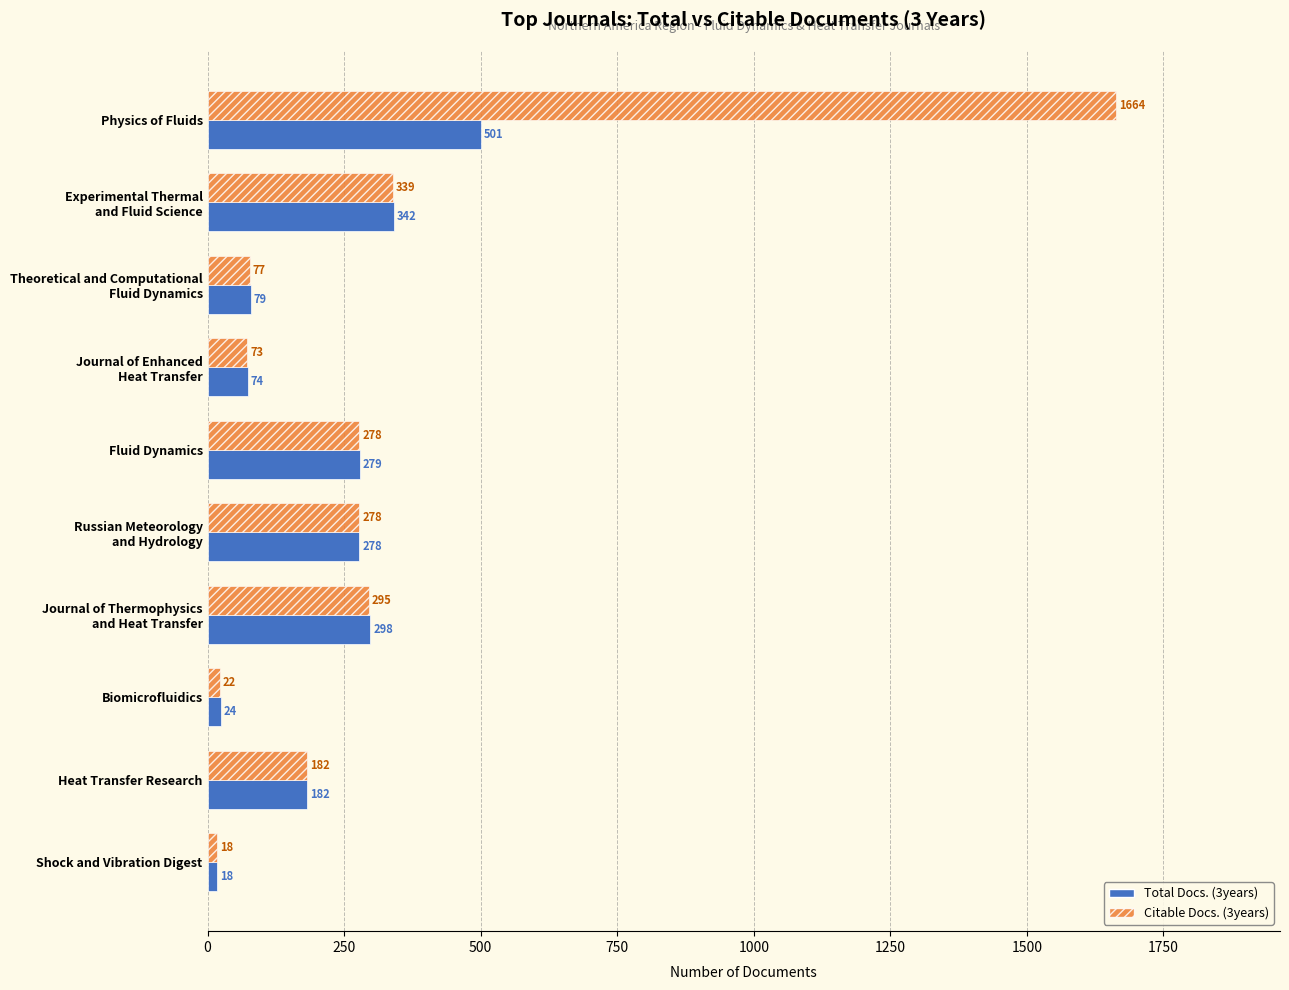

How many data points does each series have?

10